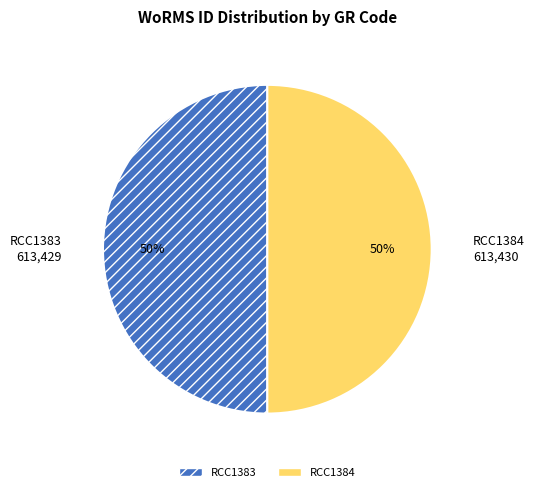

To the nearest percent, what percentage of the pie is RCC1383?

50%